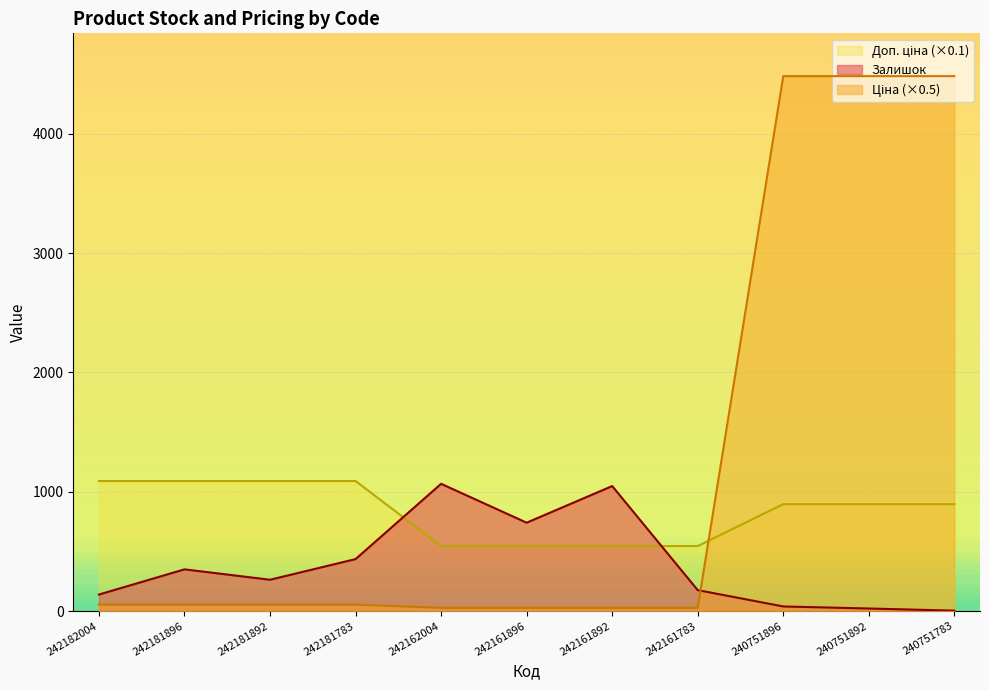

Between 242162004 and 242161892, which series saw the biggest shift?

Залишок